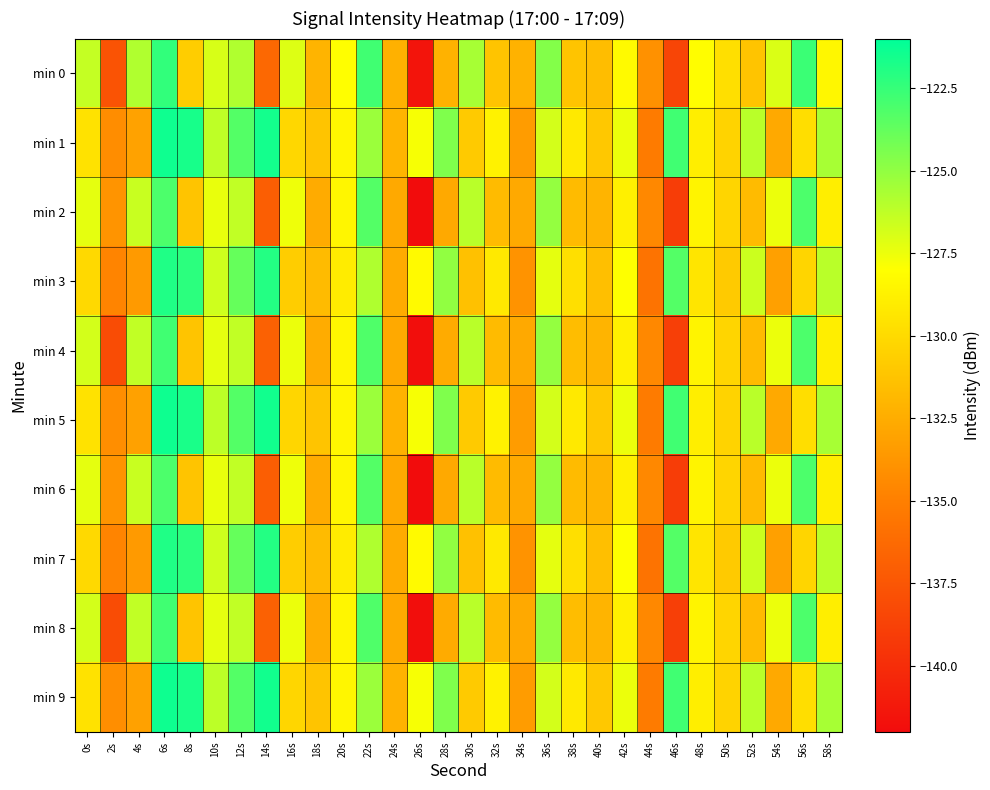

What is the spread (max minus min) of values at 14s?

15.5